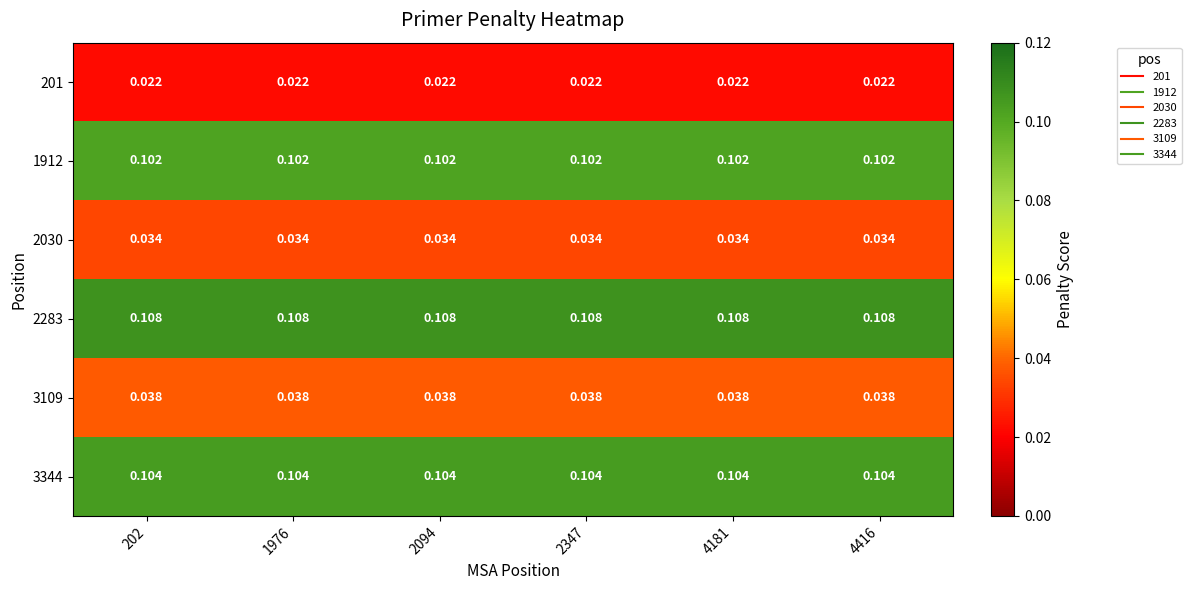

What is the total value across all series at 202?

0.4